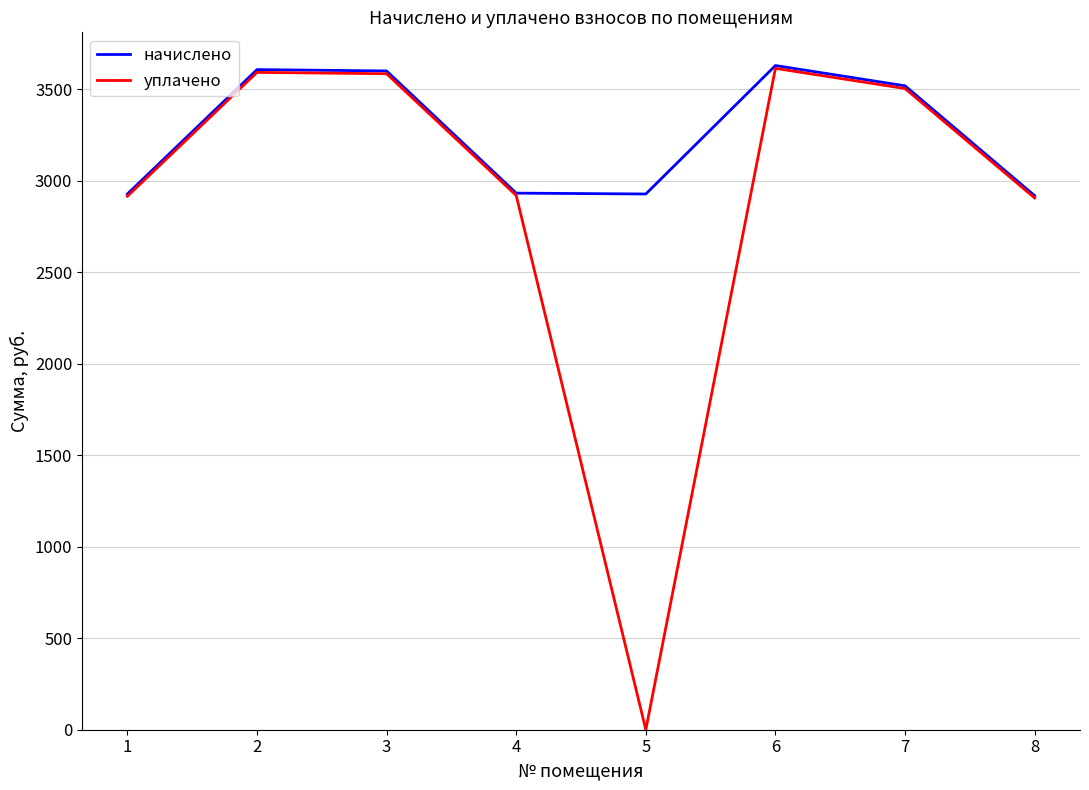

What is the difference between the maximum and minimum values in the начислено series?

711.0